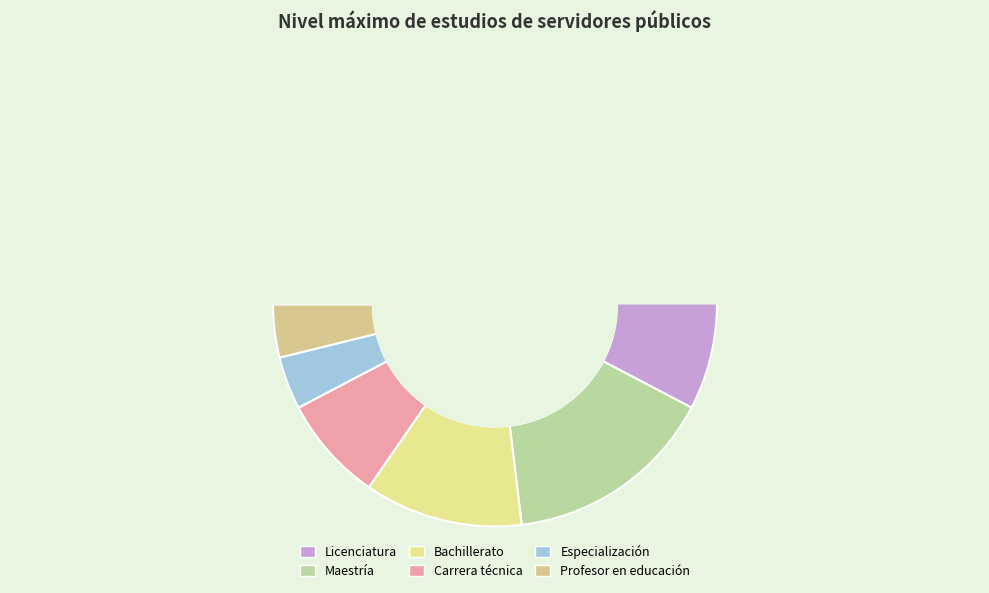

What is the change in value from Maestría to Carrera técnica?

-2